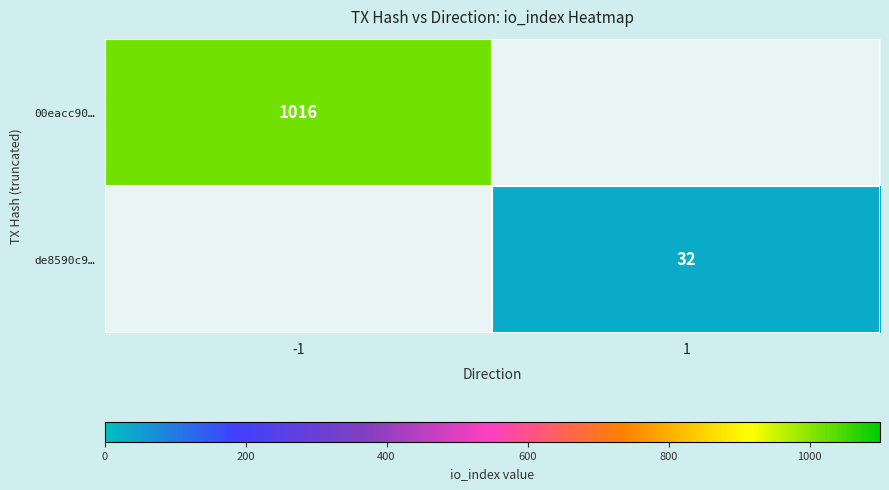

The 00eacc90… series shows 1385 at -1. True or false?

False